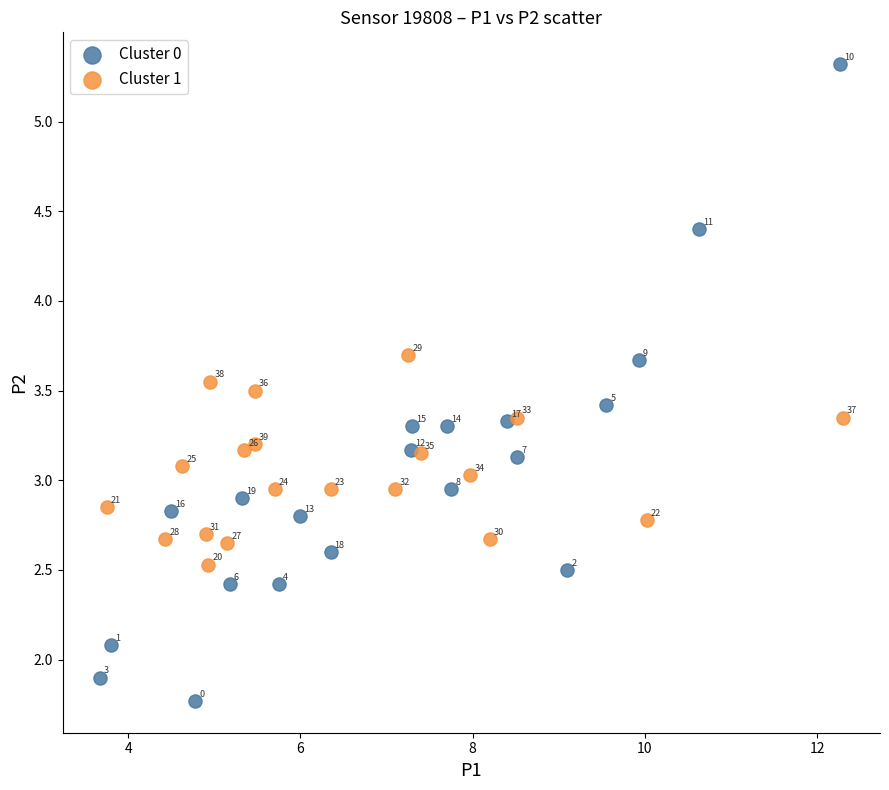

Which series reaches the maximum Y coordinate?

Cluster 0